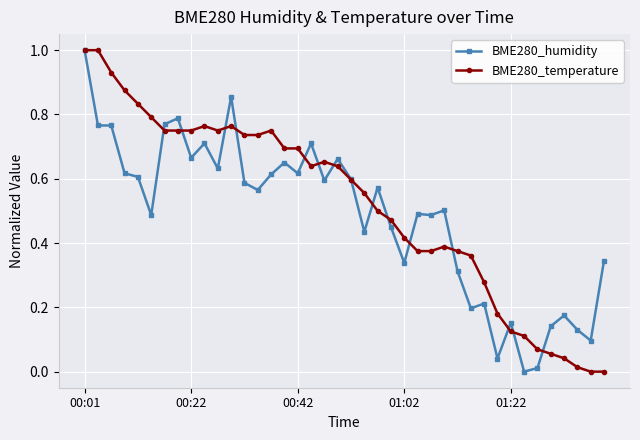

What is the maximum value for BME280_temperature?

1.0